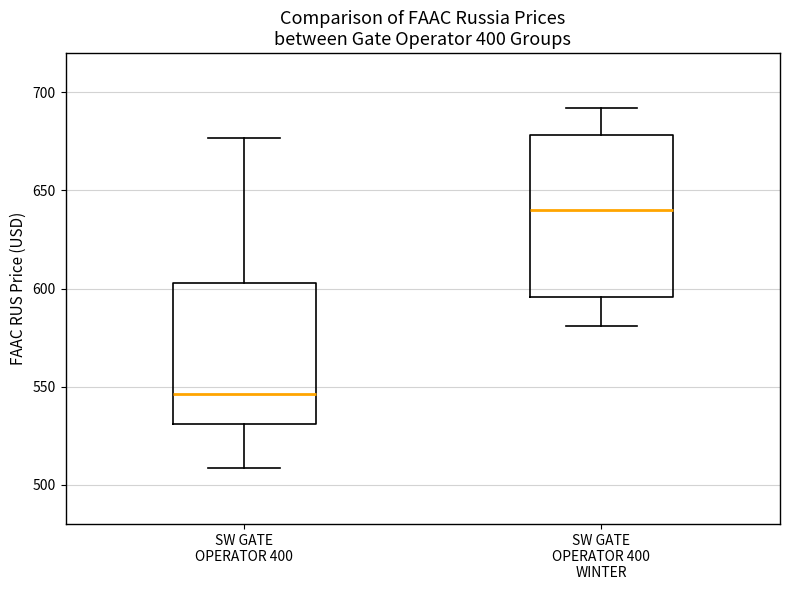

Which box has the highest median line?

SW GATE OPERATOR 400 WINTER